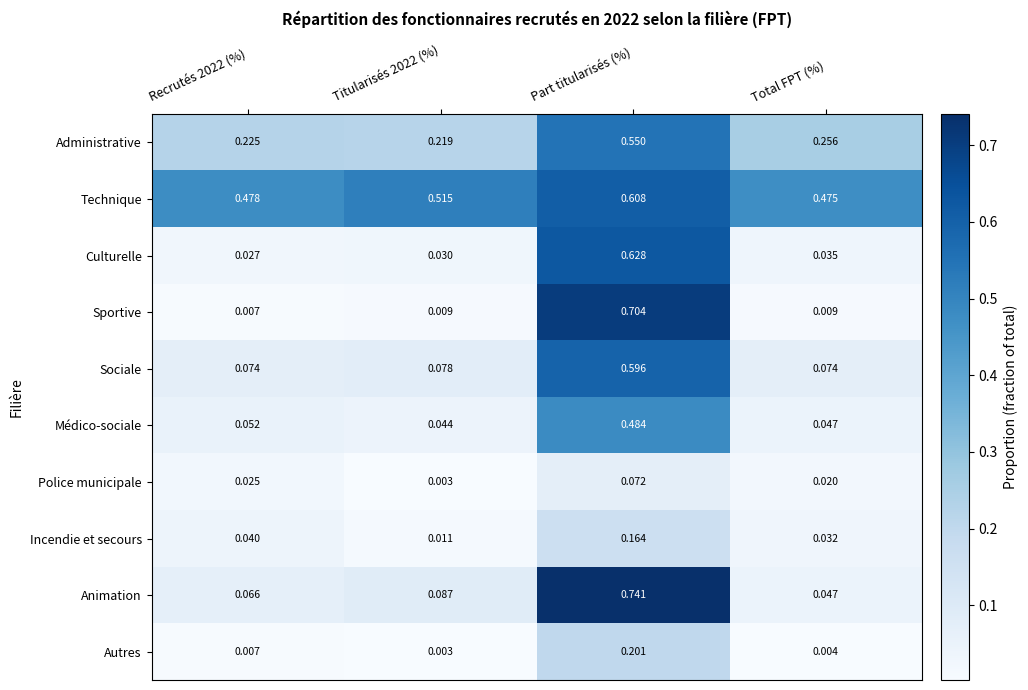

At which category does the chart reach its peak across all series?

Part titularisés (%)